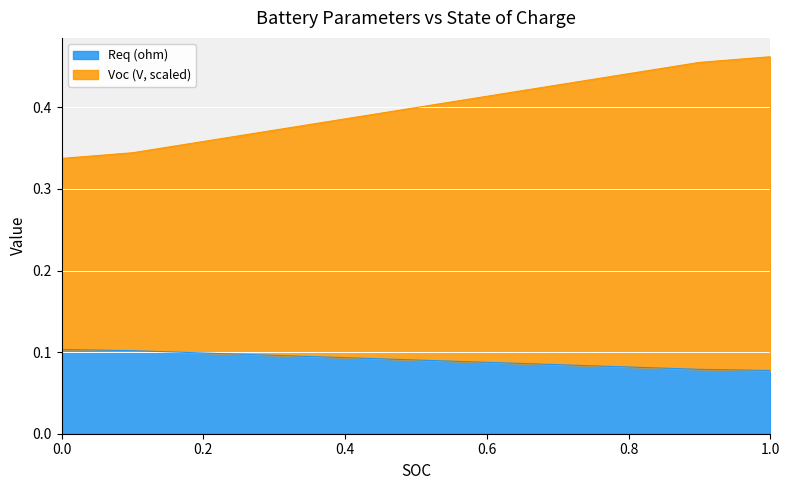

The Voc (V, scaled) series shows 0.4 at 0.5. True or false?

True